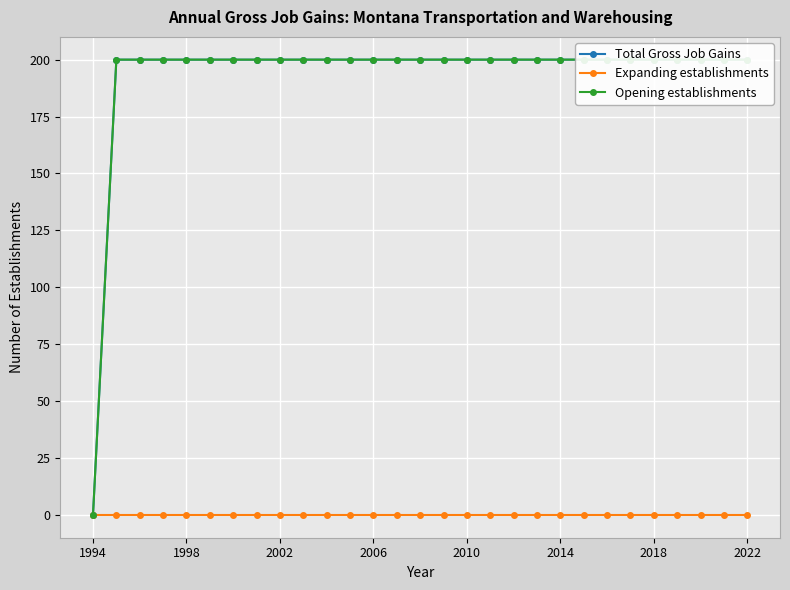

Read the Opening establishments value at 2002.

200